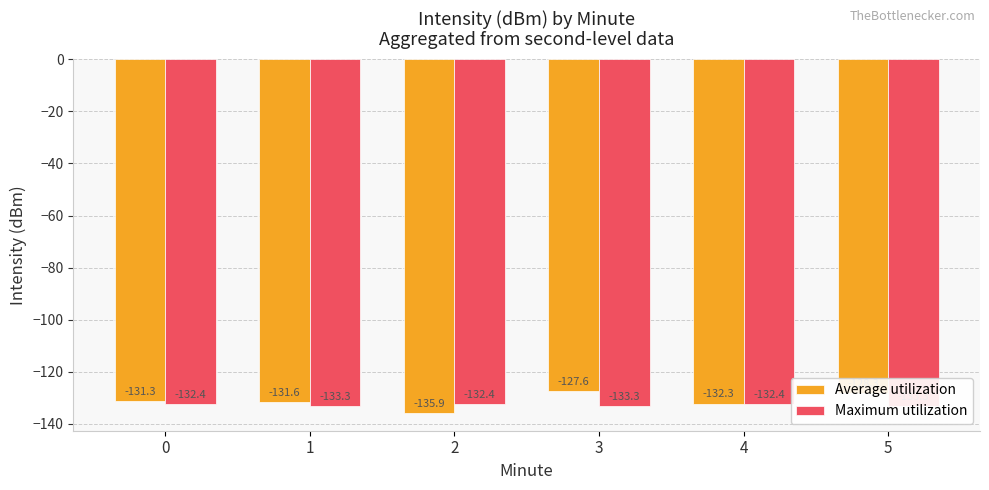

The value of Maximum utilization at 4 is -46.9. True or false?

False